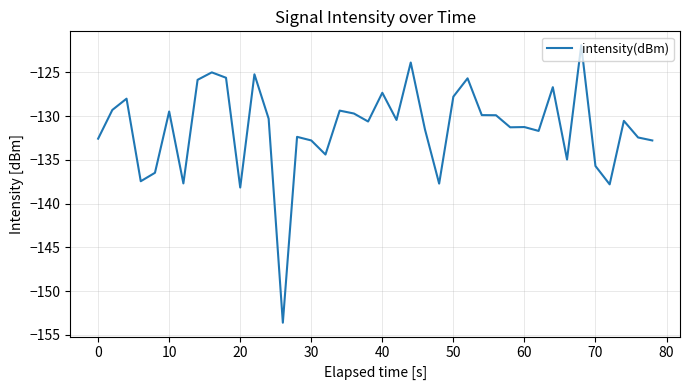

What is the smallest value displayed?

-153.6